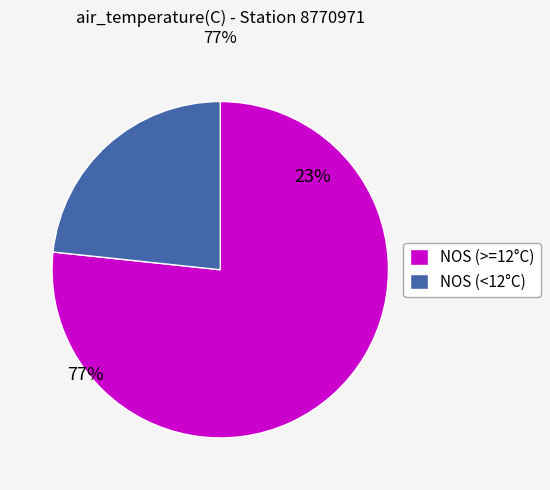

The NOS (<12°C) slice represents 36% of the pie. True or false?

False